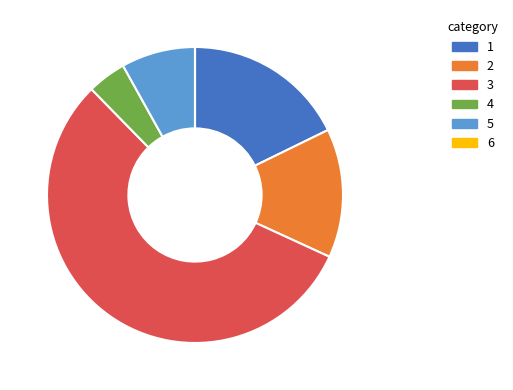

Is there any slice that represents more than half of the pie?

Yes